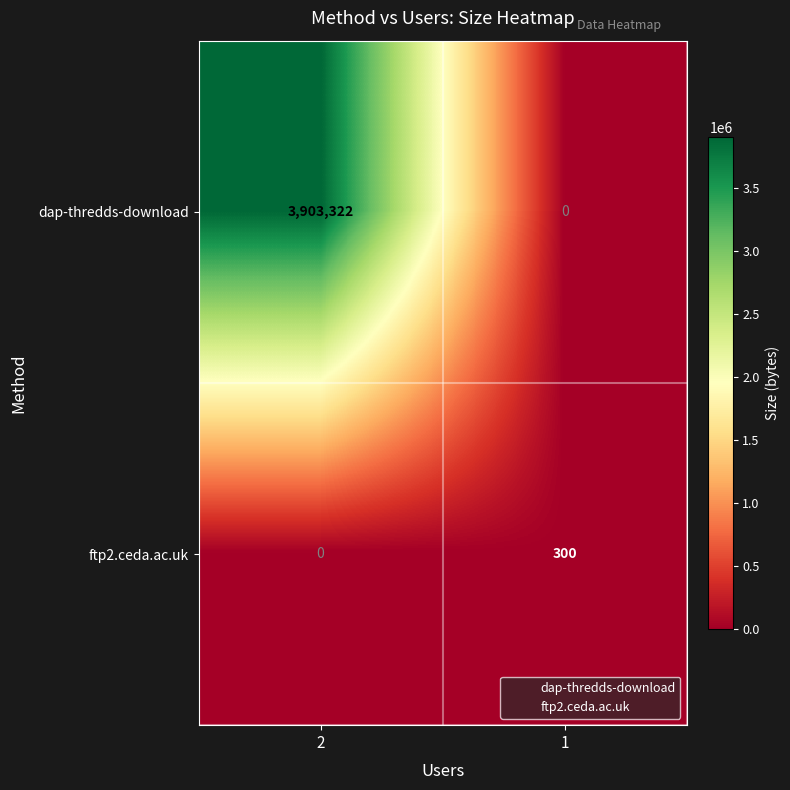

Reading left to right, extract all data points from this chart.

dap-thredds-download: 3903322	0
ftp2.ceda.ac.uk: 0	300